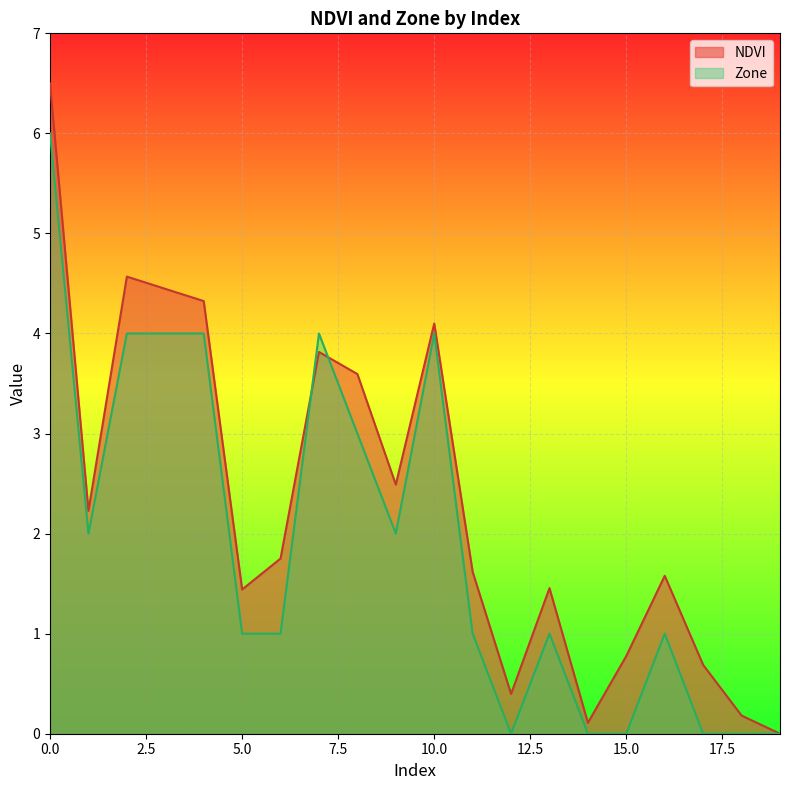

What is the difference between the maximum and second lowest values in the NDVI series?

6.4